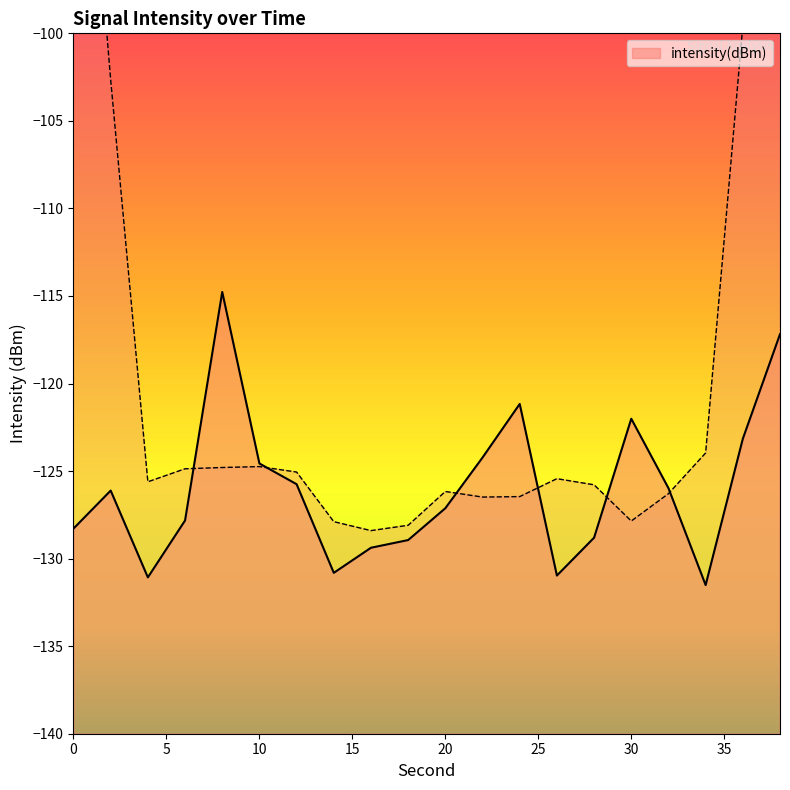

True or false: the data has more than 1 interior local peaks.

True